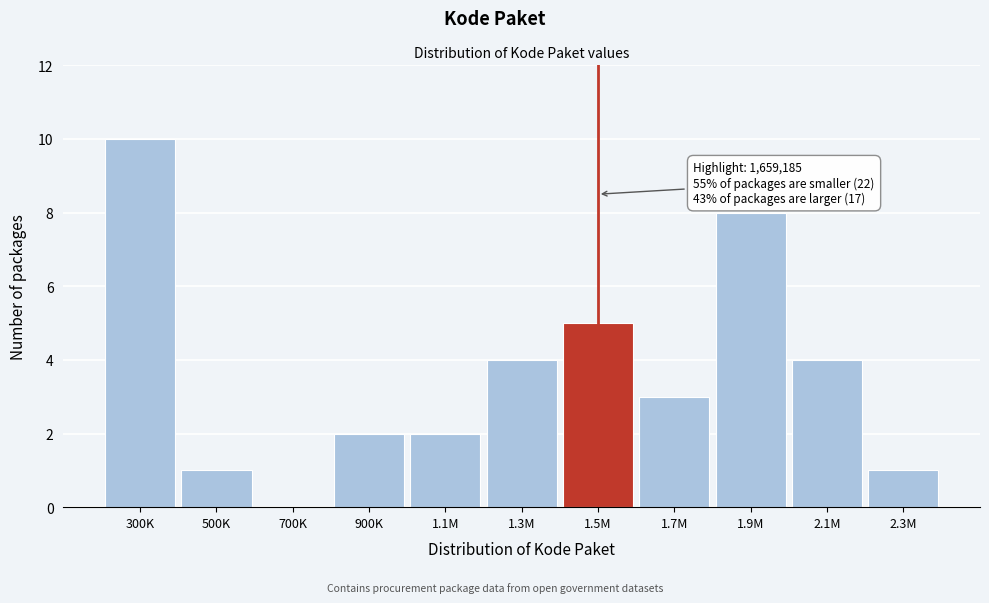

Reading right to left, transcribe all the data shown in this chart.

2.3M=1	2.1M=4	1.9M=8	1.7M=3	1.5M=5	1.3M=4	1.1M=2	900K=2	700K=0	500K=1	300K=10